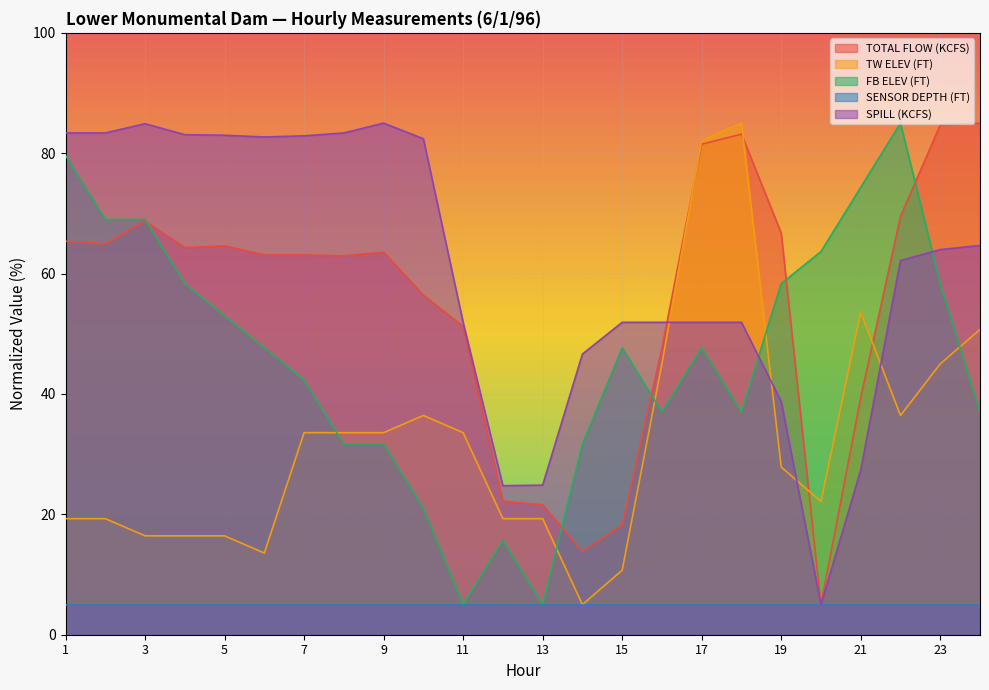

What is the maximum value for TW ELEV (FT)?

85.0